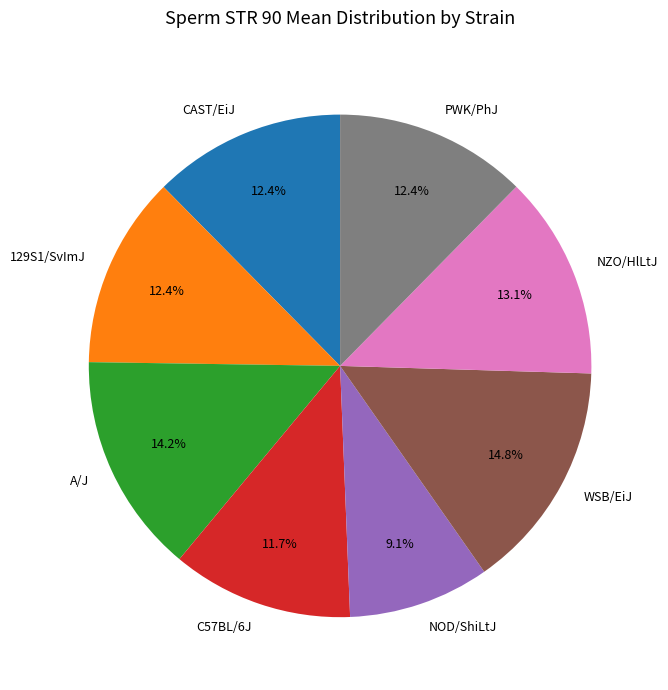

Do A/J and 129S1/SvImJ together represent more than half of the pie?

No